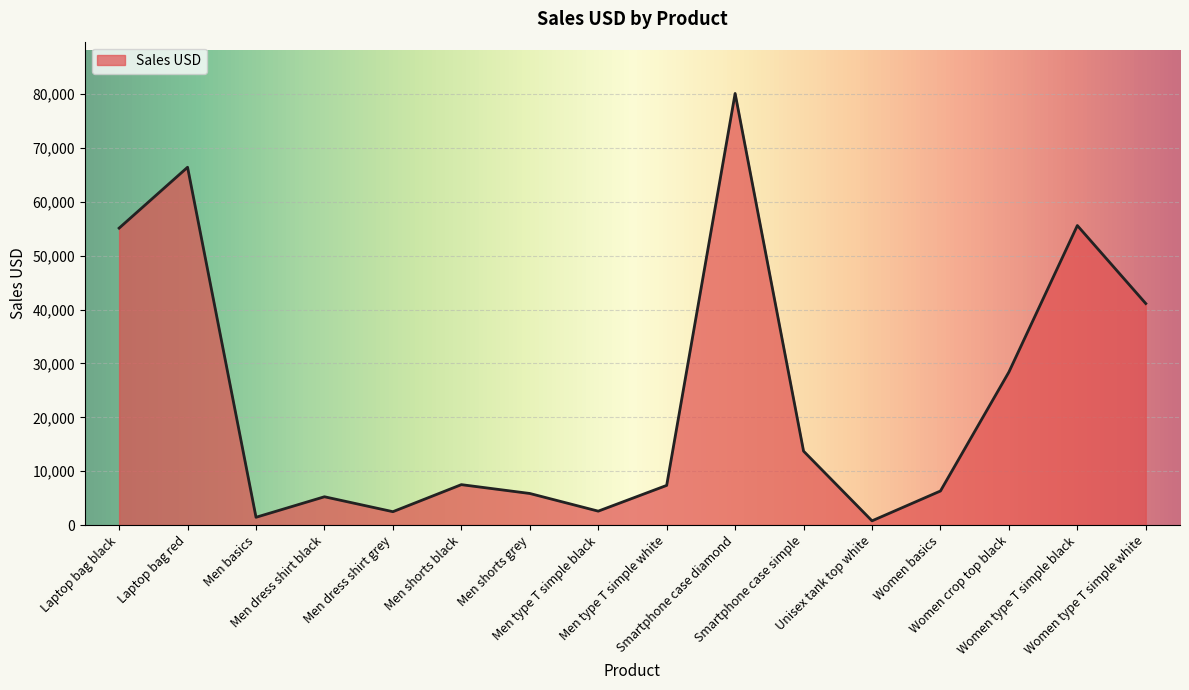

At which label does the data first exceed 7500?

Laptop bag black